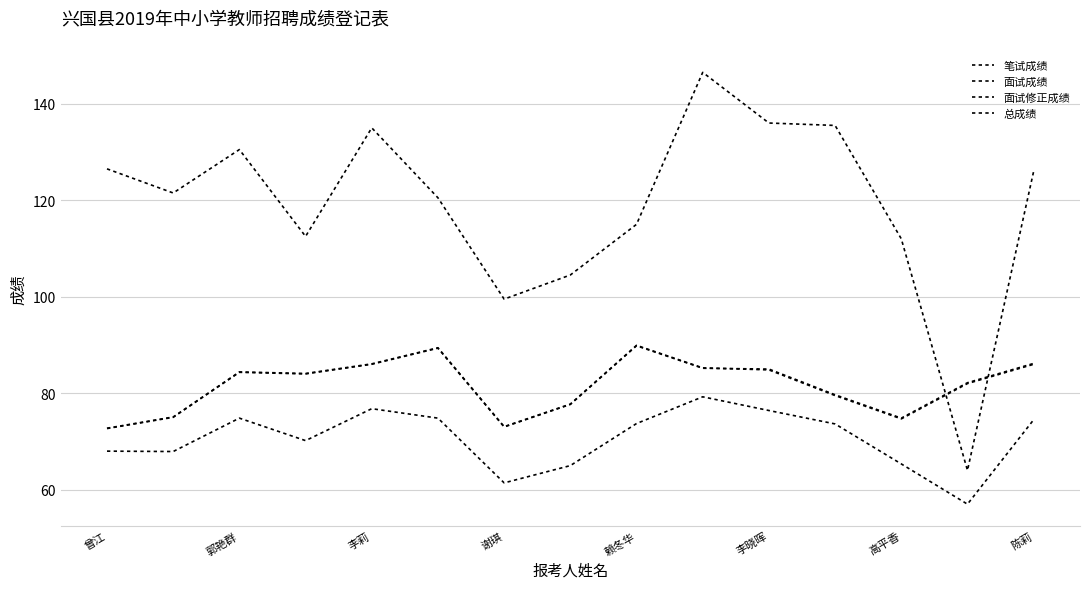

Is this an area chart (filled region under the line)?

No